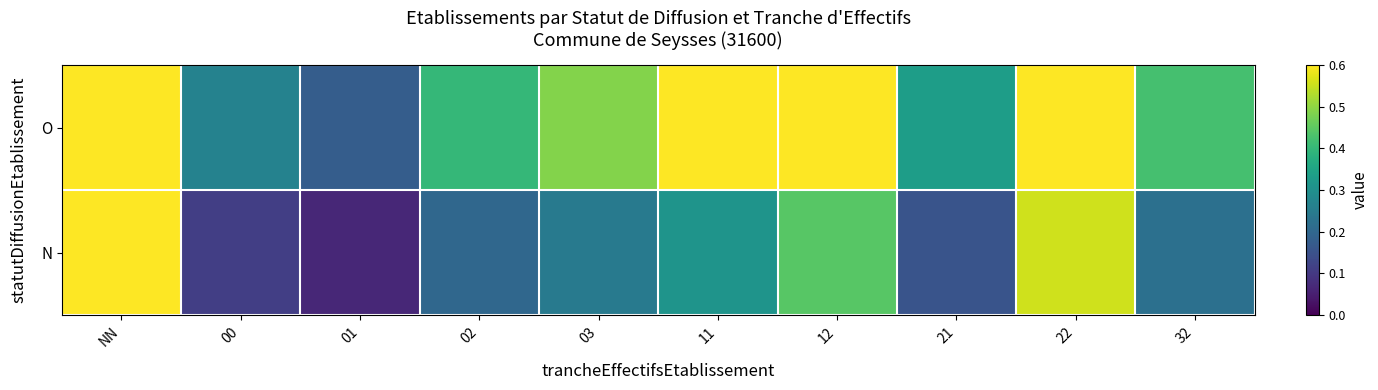

Reading left to right, extract all data points from this chart.

O: NN=1.0	00=0.3	01=0.2	02=0.4	03=0.5	11=0.8	12=0.6	21=0.3	22=0.9	32=0.4
N: NN=0.7	00=0.1	01=0.1	02=0.2	03=0.2	11=0.3	12=0.4	21=0.2	22=0.6	32=0.2